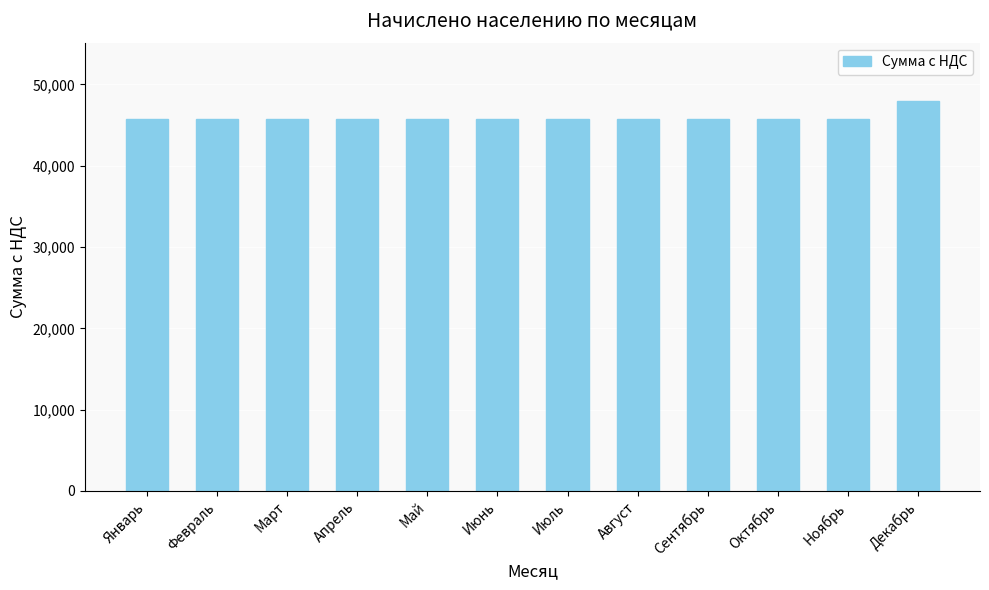

How many bars are there in total?

12